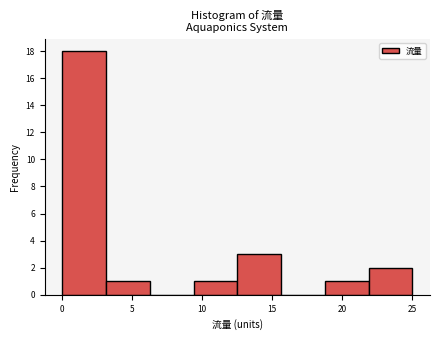

Reading left to right, list every bar in this chart as the range it spans on the x-axis followed by its height. Neither the bar edges nor the heights are printed on the chart, so give them approximately, as read against the axes.

0.0 to 3.0: 18
3.0 to 6.5: 1
6.5 to 9.5: 0
9.5 to 12.5: 1
12.5 to 15.5: 3
15.5 to 19.0: 0
19.0 to 22.0: 1
22.0 to 25.0: 2